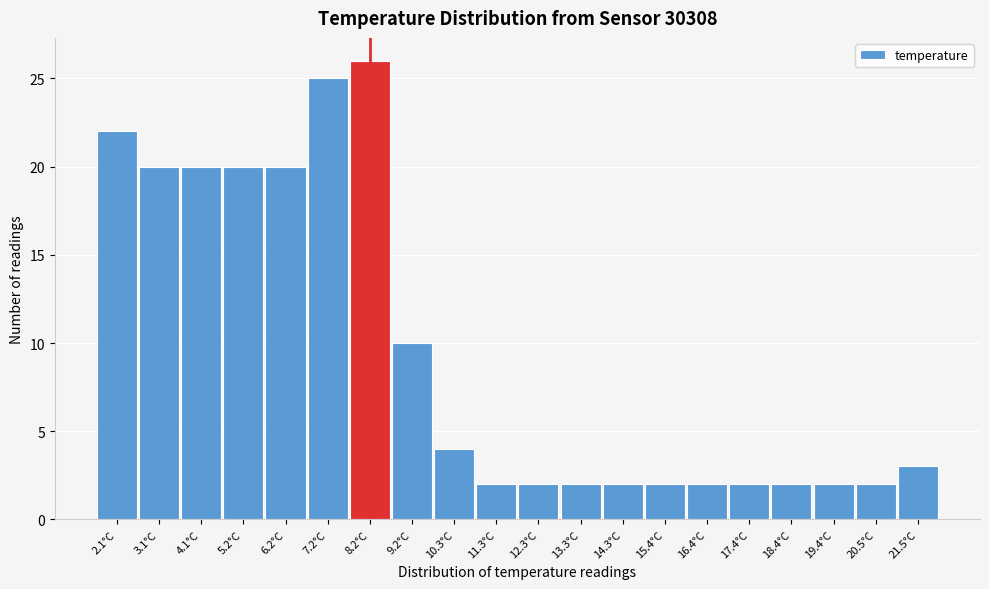

Reading left to right, transcribe all the data shown in this chart.

22	20	20	20	20	25	26	10	4	2	2	2	2	2	2	2	2	2	2	3